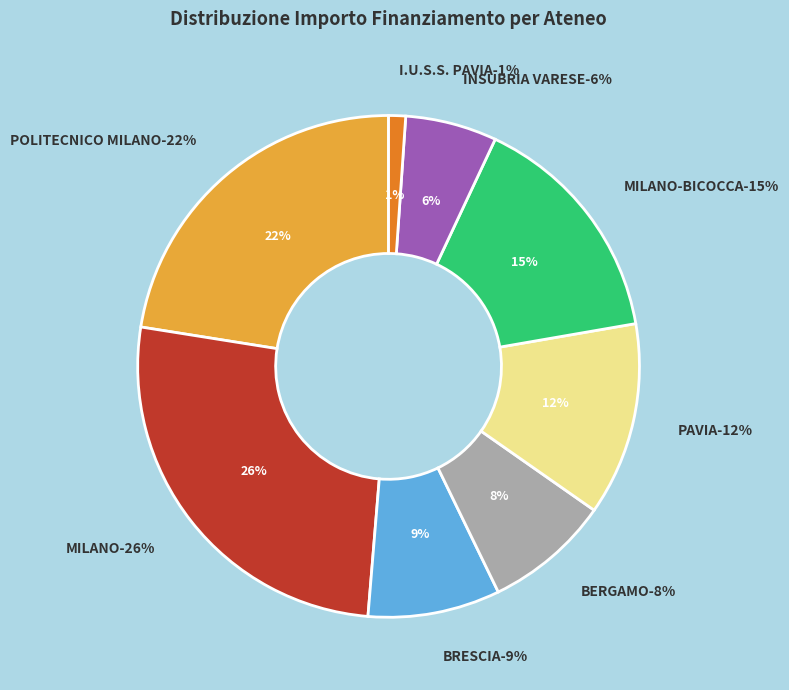

Do UNIVERSITA DI MILANO and UNIVERSITA MILANO-BICOCCA together represent more than half of the pie?

No